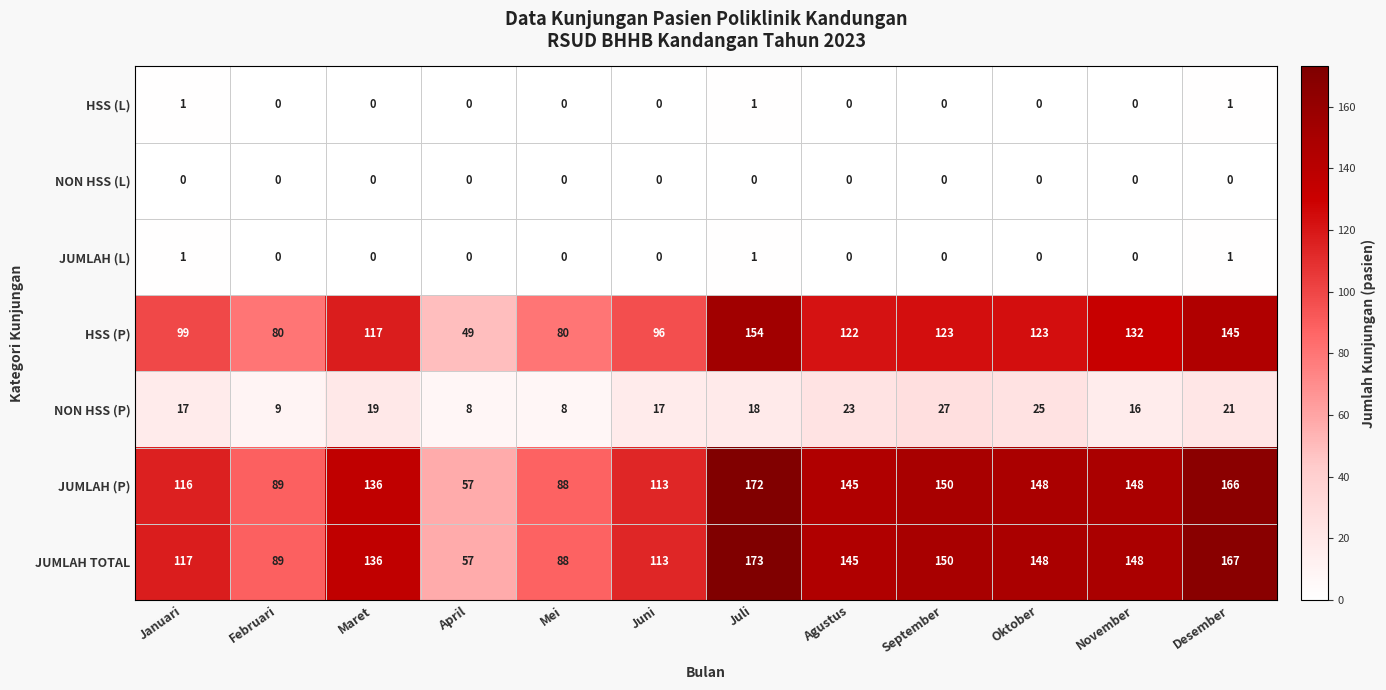

How many JUMLAH (L) values are between 0 and 1?

12